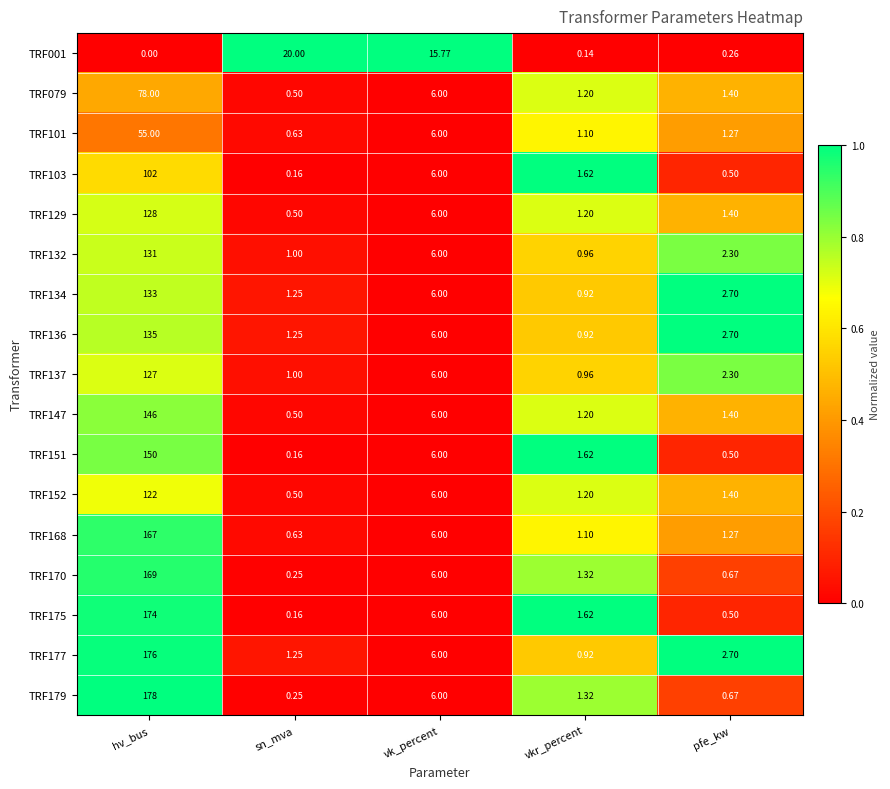

What is the difference between the highest and lowest values at pfe_kw?

2.4